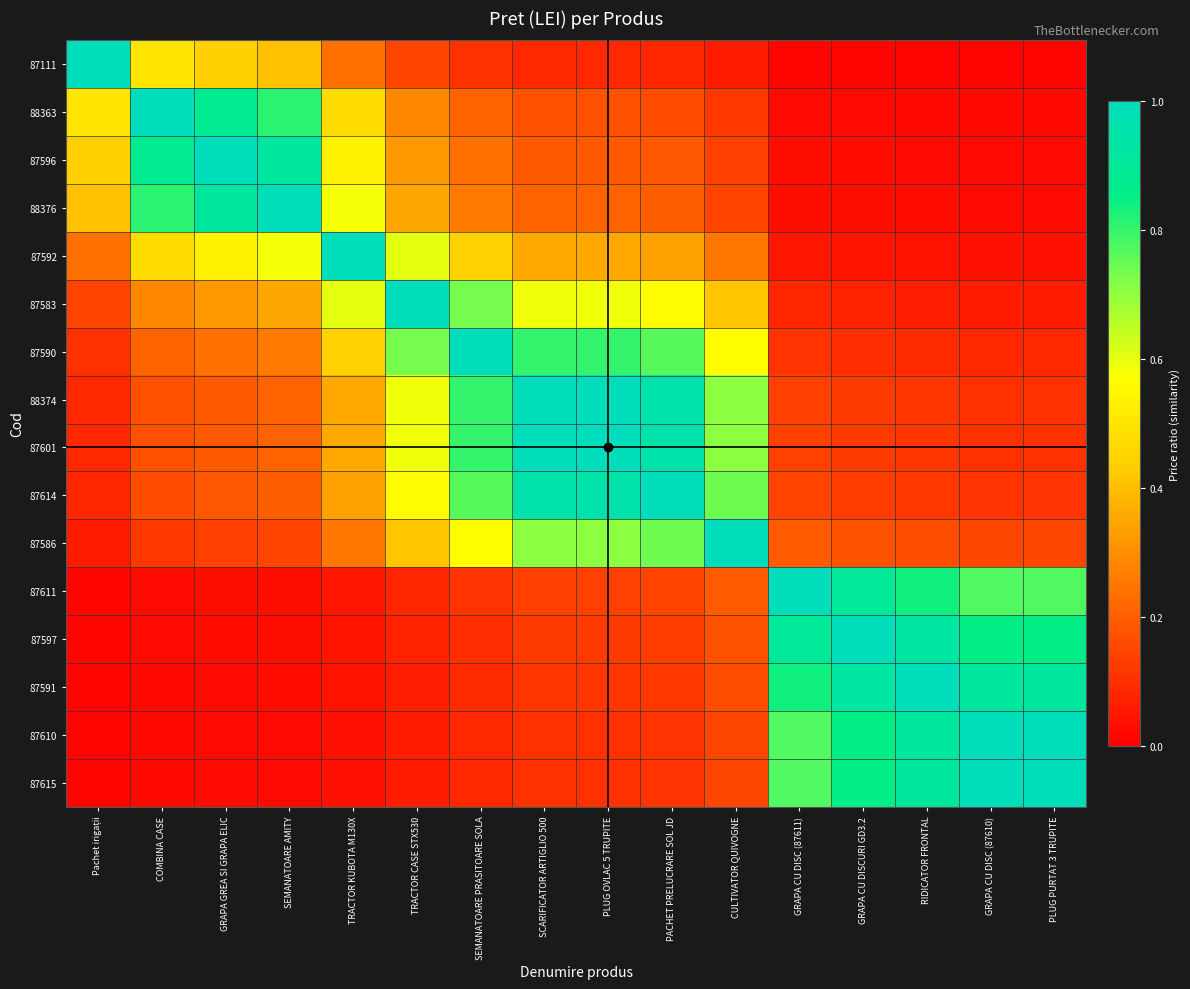

List the series in order of their peak value, highest first.

87111, 88363, 87596, 88376, 87592, 87583, 87590, 88374, 87601, 87614, 87586, 87611, 87597, 87591, 87610, 87615